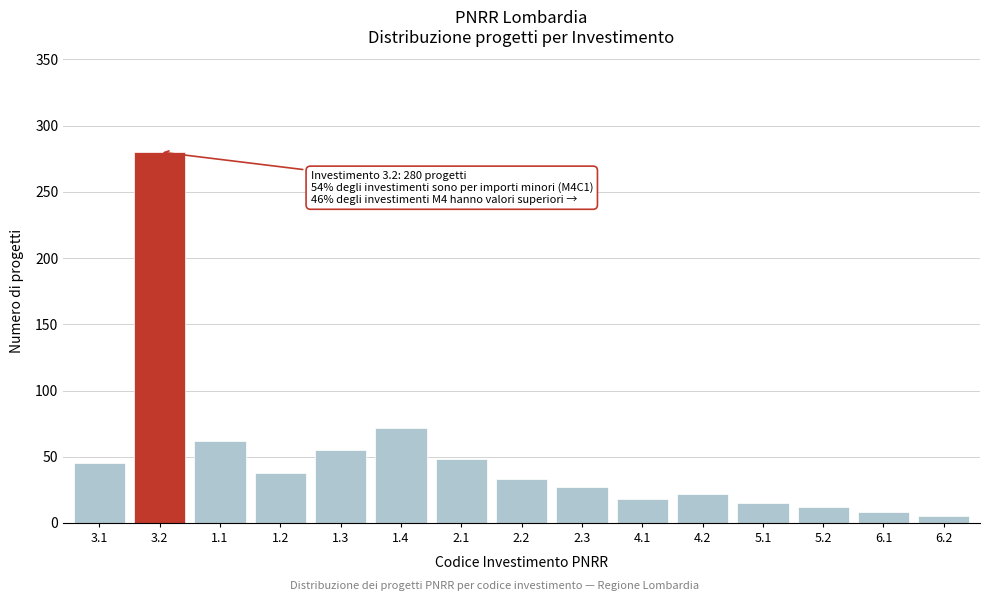

Reading right to left, what are all the values shown in this chart?

6.2=5	6.1=8	5.2=12	5.1=15	4.2=22	4.1=18	2.3=27	2.2=33	2.1=48	1.4=72	1.3=55	1.2=38	1.1=62	3.2=280	3.1=45